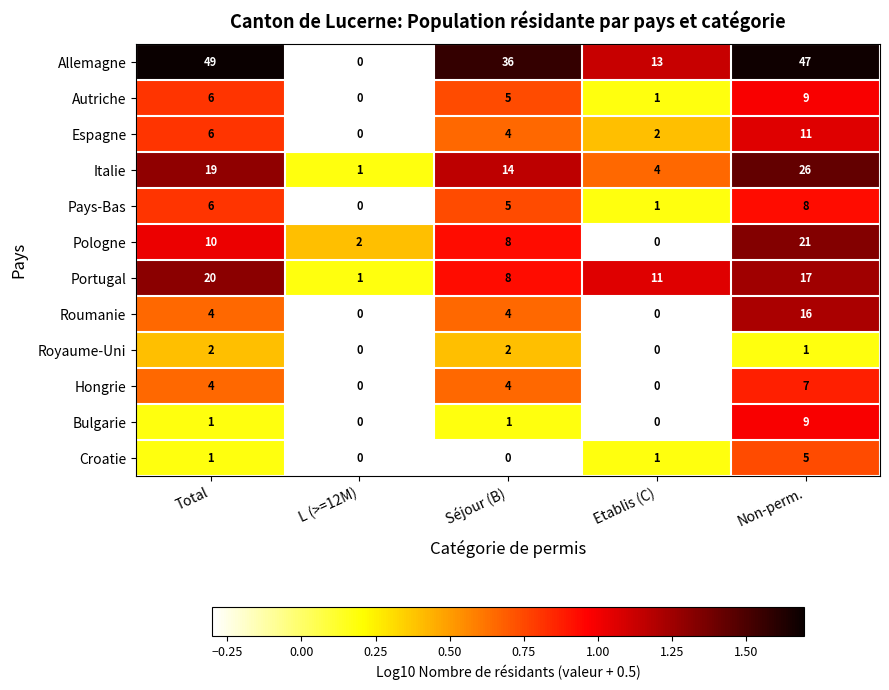

What is the spread (max minus min) of values at L (>=12M)?

2